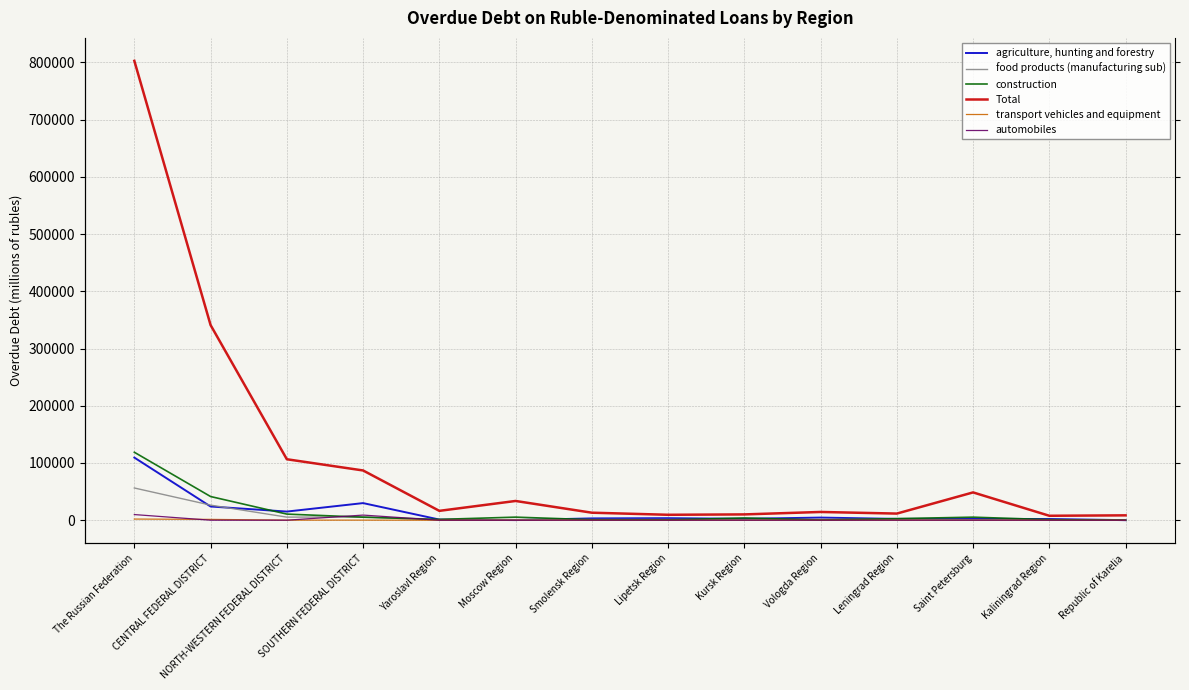

What position from the right is Saint Petersburg?

3